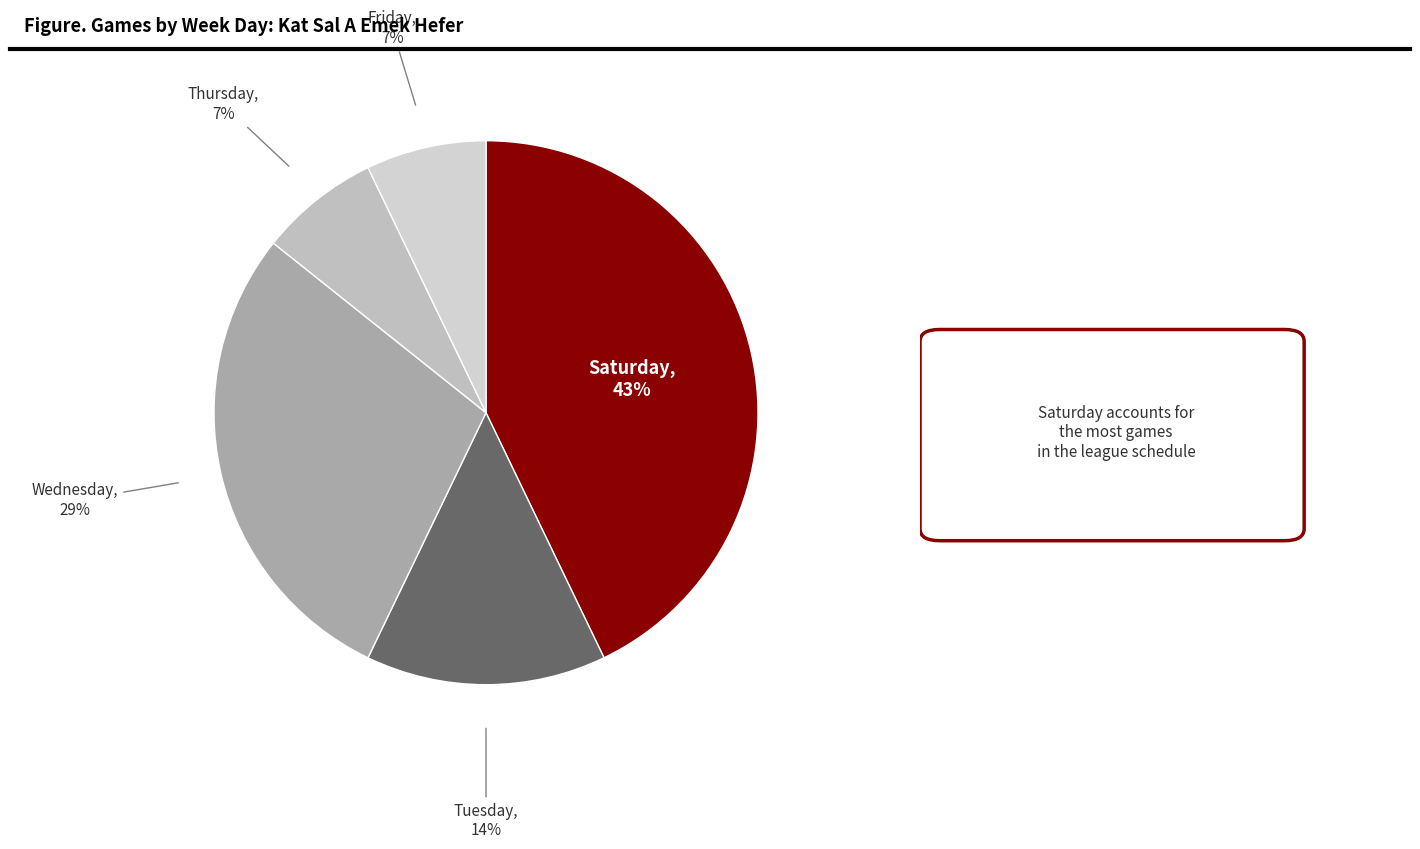

Which has a higher value, Wednesday or Tuesday?

Wednesday